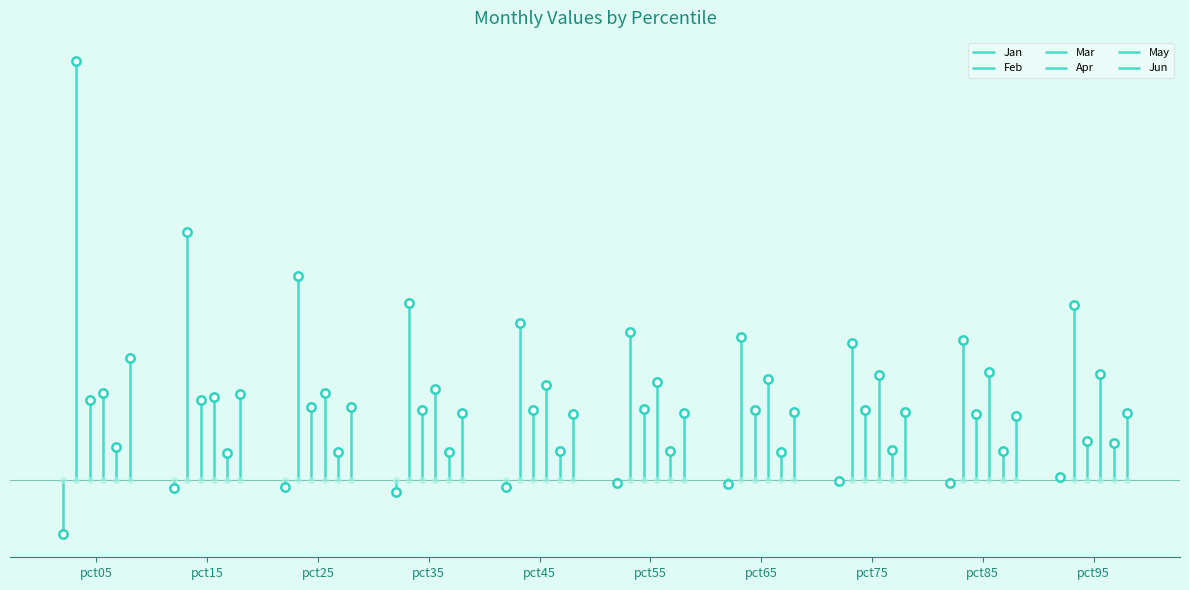

At how many categories does at least one series exceed 4?

3